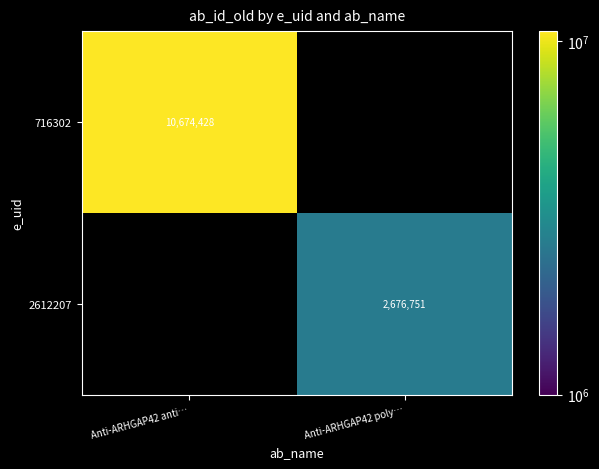

Which has a higher value, Anti-ARHGAP42 poly… or Anti-ARHGAP42 anti…?

Anti-ARHGAP42 anti…